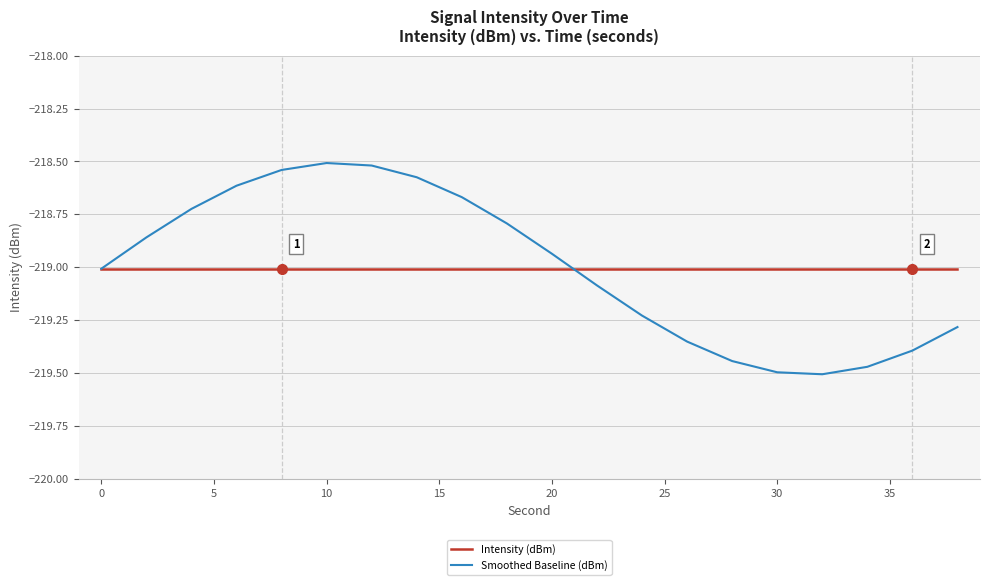

What is the minimum value for Intensity (dBm)?

-219.0